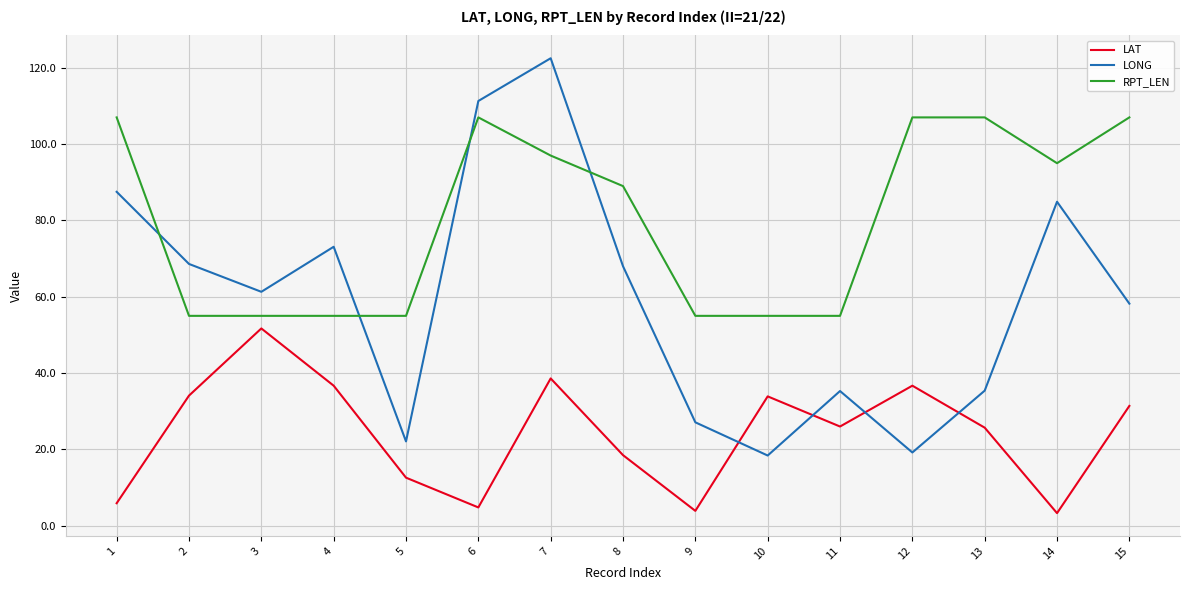

Read the LONG value at 11.

35.3